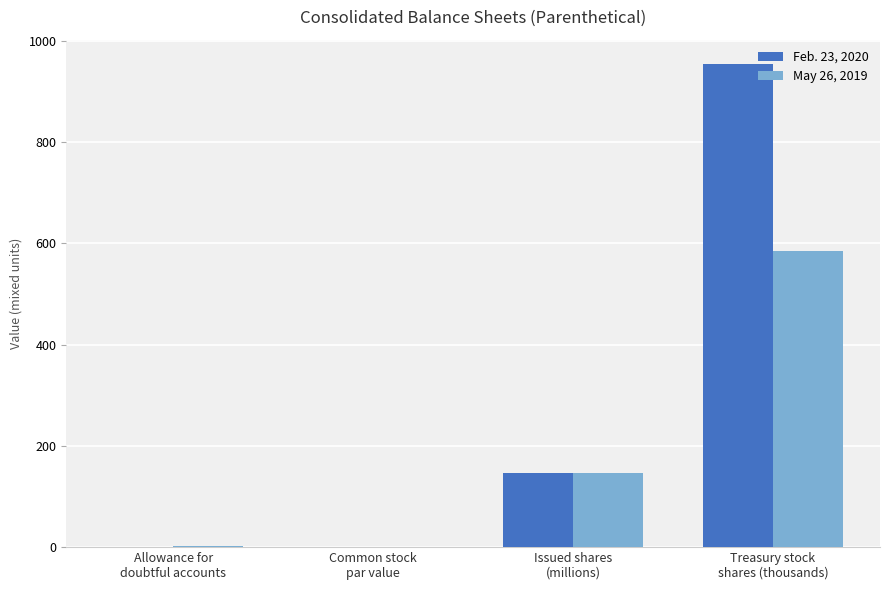

What is the sum of all Feb. 23, 2020 values?

1103.6